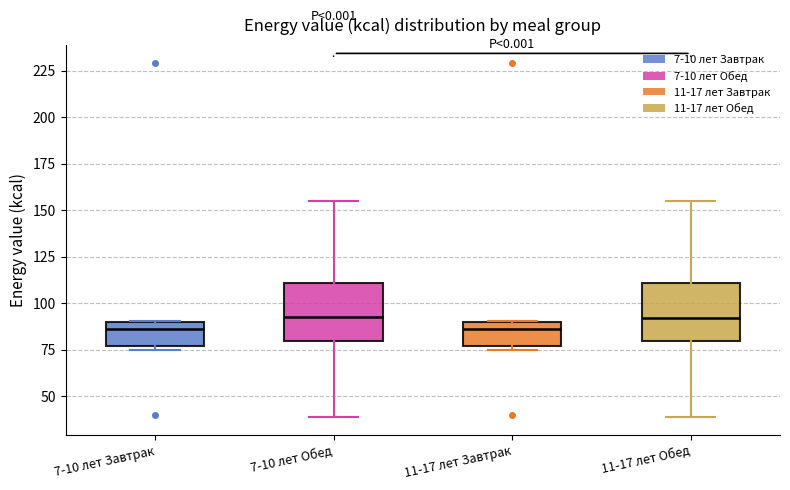

Reading left to right, read every box against the y-axis: the position of its median line, the range the box covers, and the ends of its whiskers. The values are not printed on the chart, so give them approximately, as read against the axis.

7-10 лет Завтрак: median 85, box 75 to 90, whiskers 75 (just below the box's lower edge) to 90
7-10 лет Обед: median 90, box 80 to 110, whiskers 40 to 155
11-17 лет Завтрак: median 85, box 75 to 90, whiskers 75 (just below the box's lower edge) to 90
11-17 лет Обед: median 90, box 80 to 110, whiskers 40 to 155